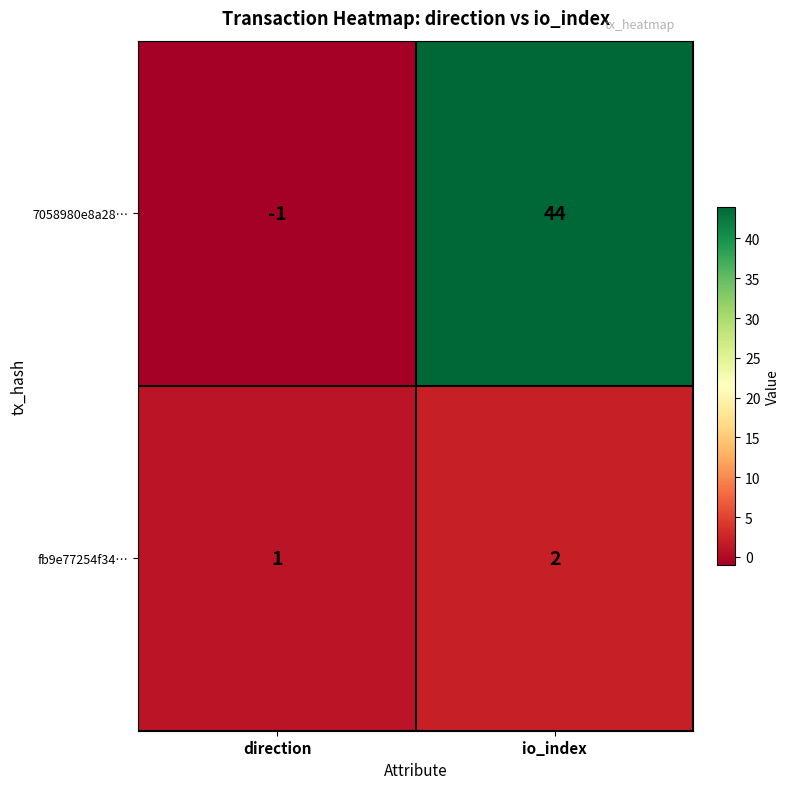

How many distinct data groups are displayed?

2